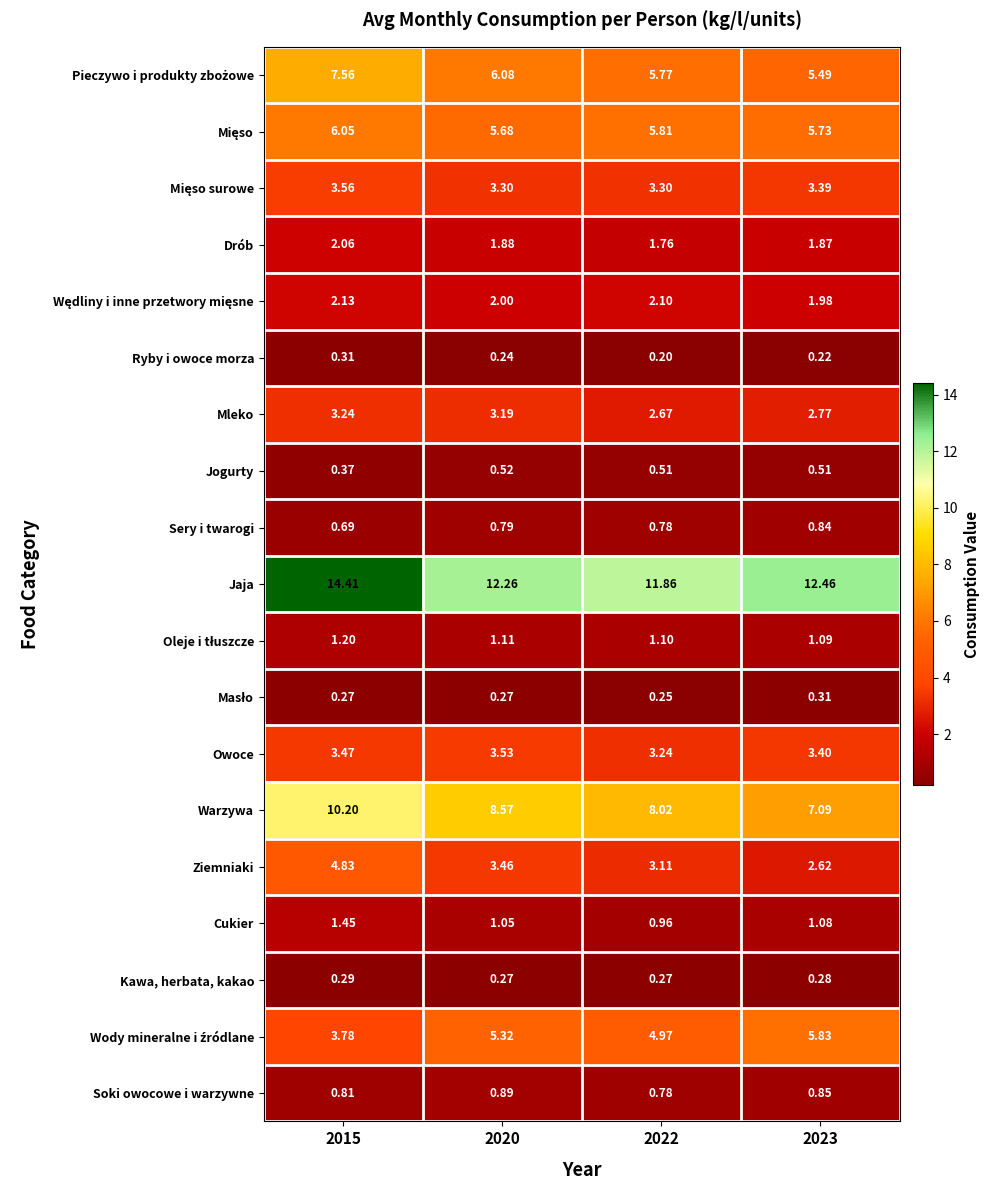

Count the number of categories in the chart.

4